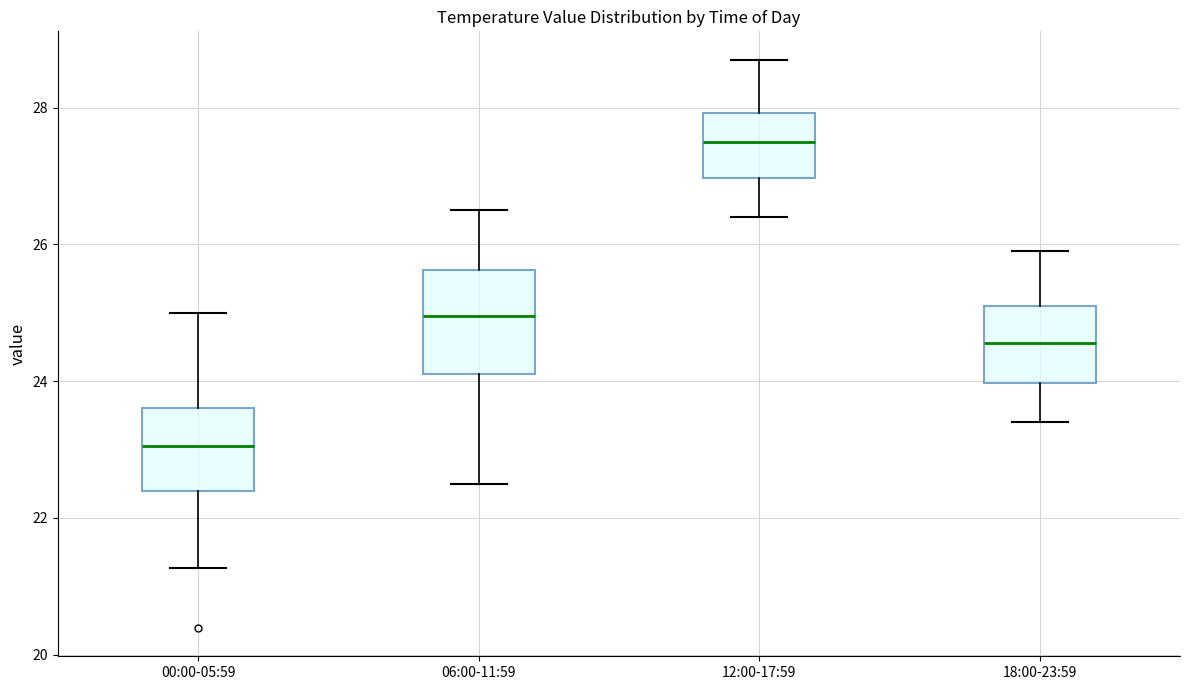

Reading left to right, transcribe this box plot: for each box, give where its median line is, the range the box spans, and where its two whiskers end, as read against the y-axis. The values are not printed on the chart, so give them approximately, as read against the axis.

00:00-05:59: median 23.0, box 22.4 to 23.6, whiskers 21.2 to 25.0
06:00-11:59: median 25.0, box 24.2 to 25.6, whiskers 22.6 to 26.6
12:00-17:59: median 27.6, box 27.0 to 28.0, whiskers 26.4 to 28.8
18:00-23:59: median 24.6, box 24.0 to 25.2, whiskers 23.4 to 26.0